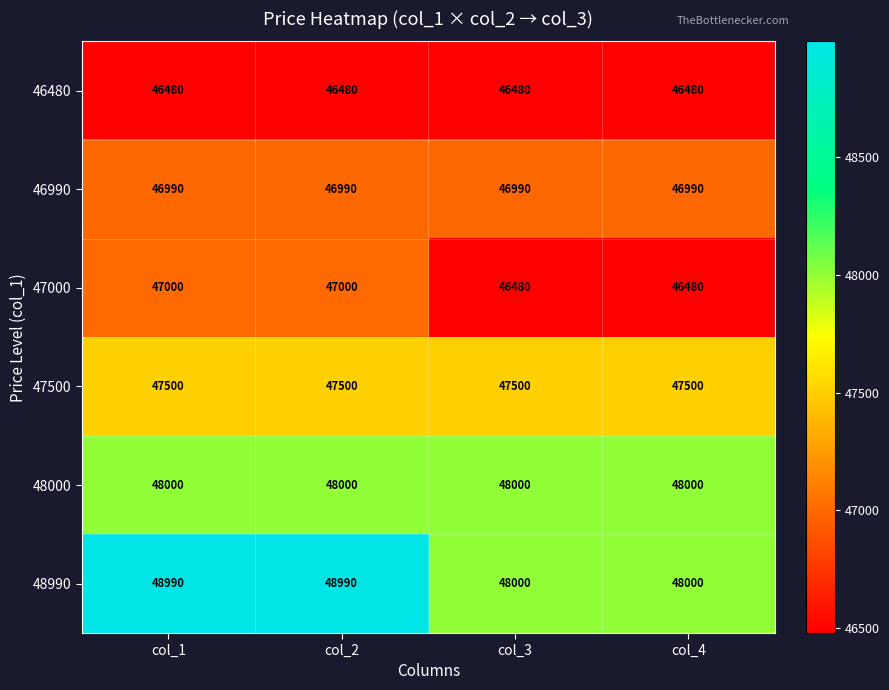

Which series has the largest total across all categories?

48990